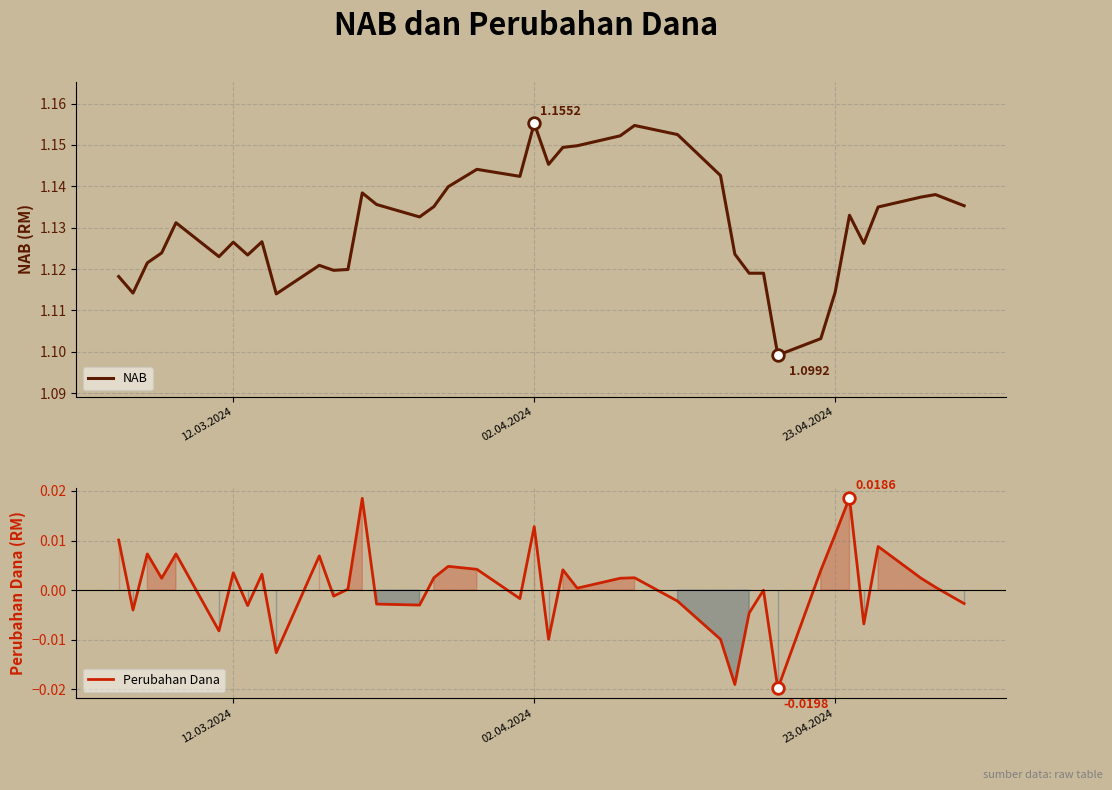

What are all the series names shown in the legend?

NAB, Perubahan Dana